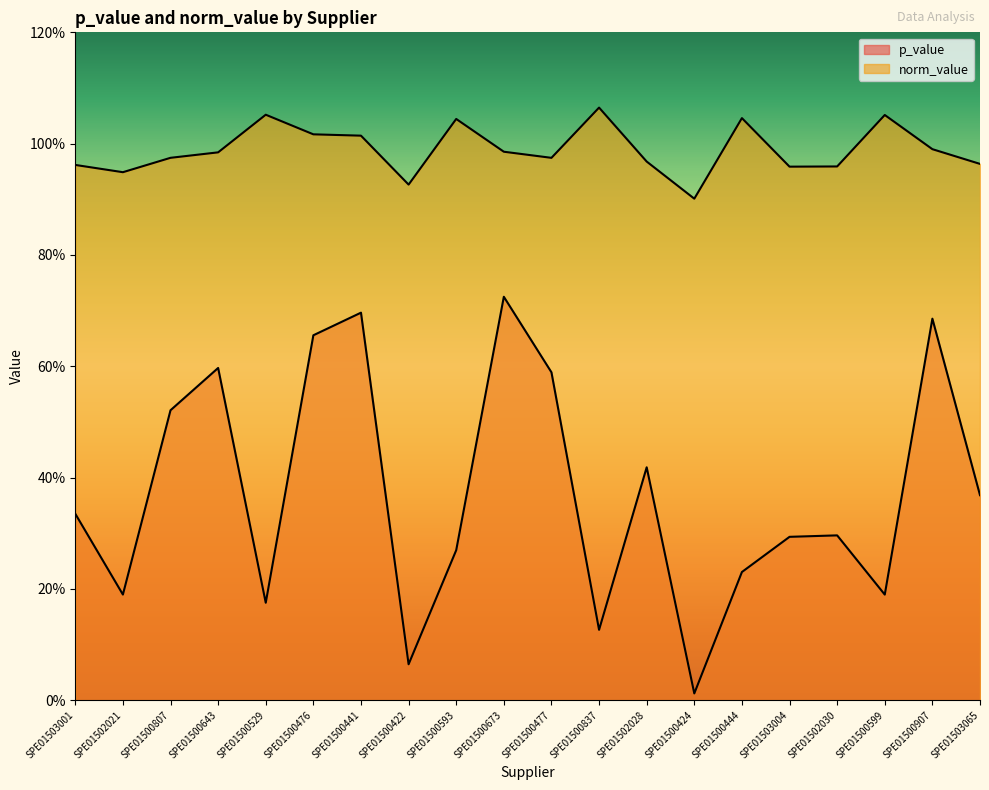

At SPE01500441, list the series in order from largest to smallest.

norm_value, p_value